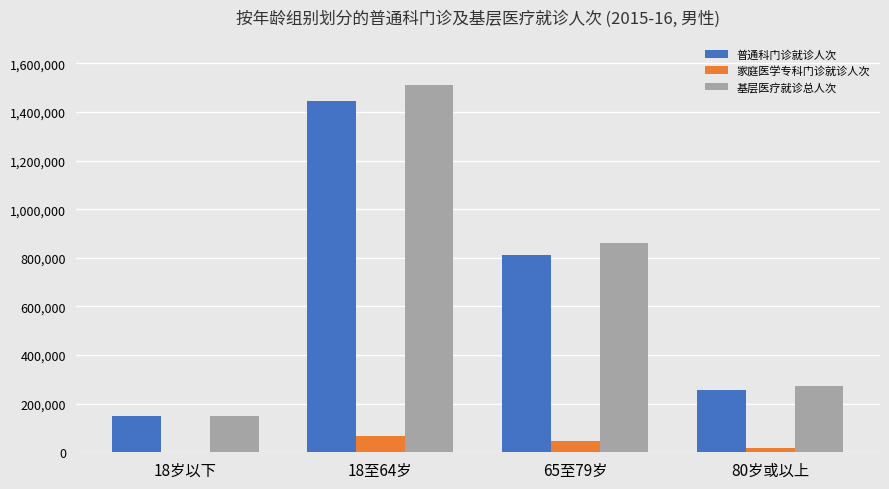

What is the sum of all 普通科门诊就诊人次 values?

2660687